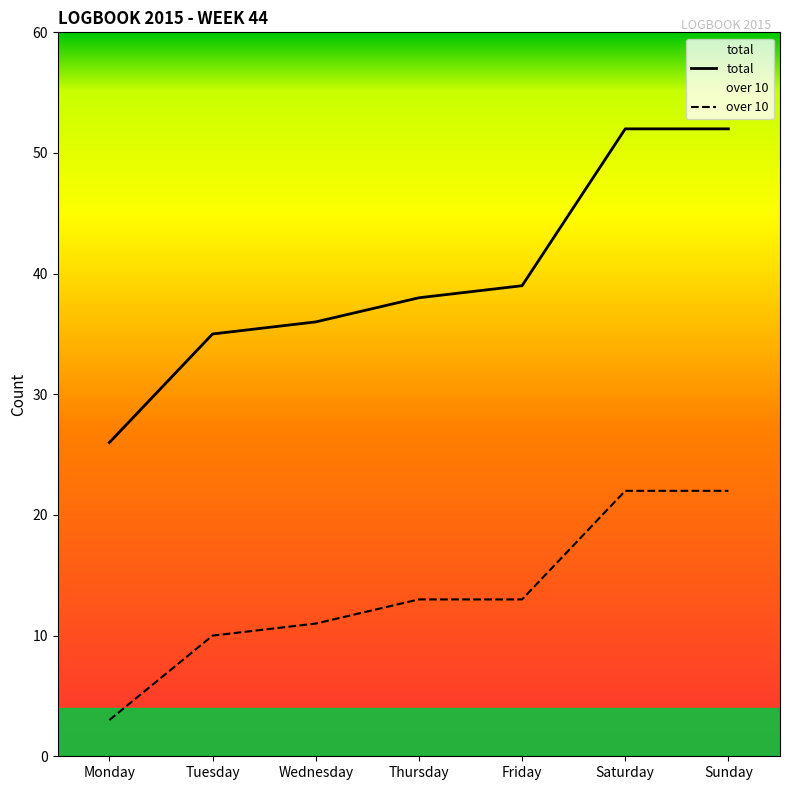

Which series has the largest total across all categories?

total